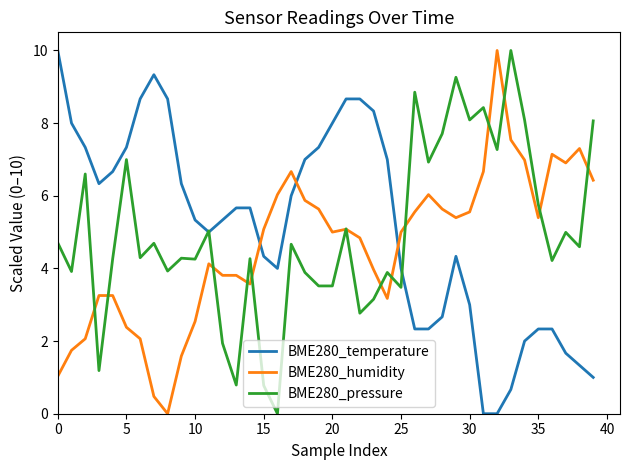

What is the maximum value shown in the chart?

10.0